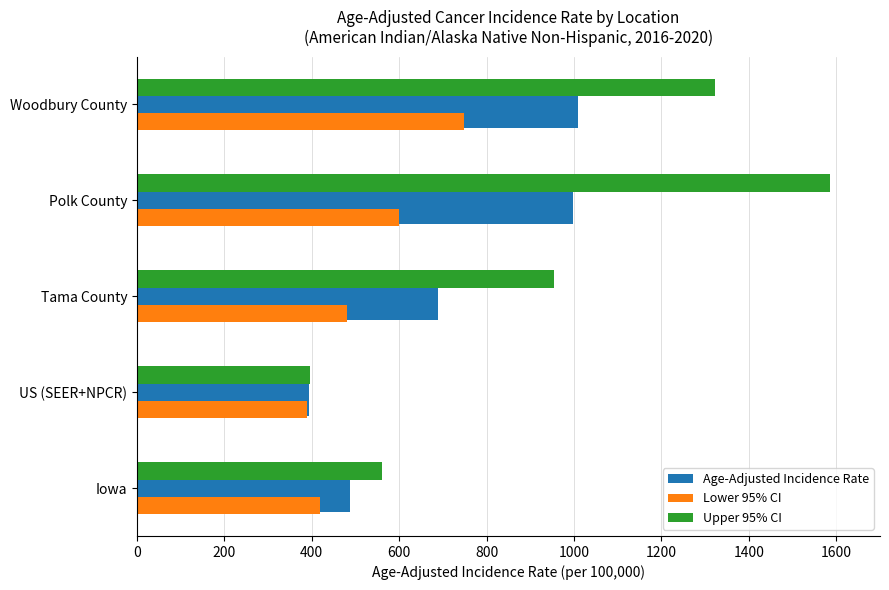

What is the difference between the maximum and minimum values in the Lower 95% CI series?

359.4